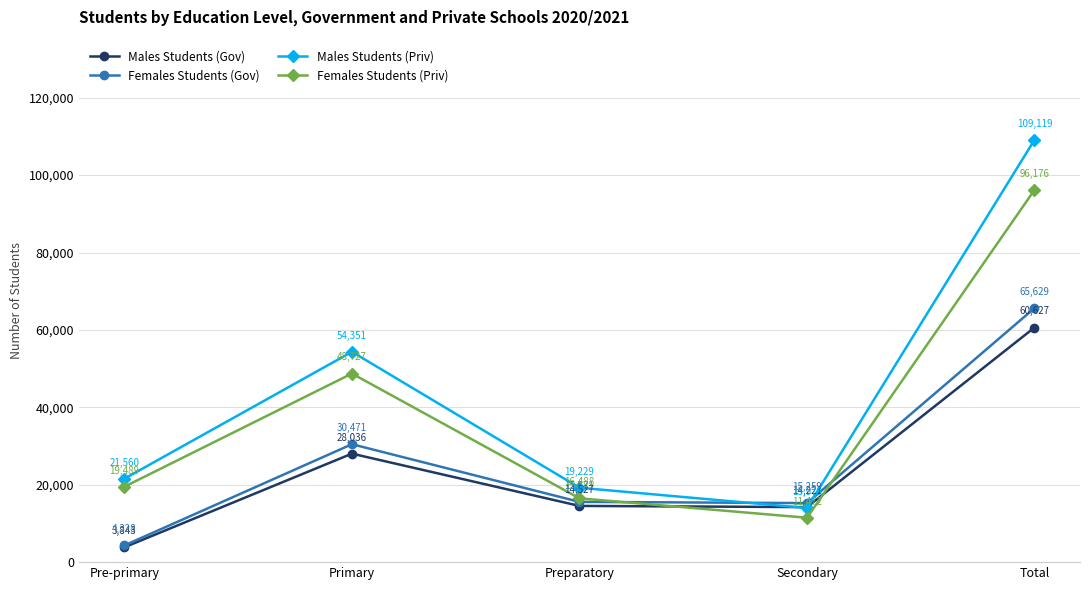

Which series has the largest total across all categories?

Males Students (Priv)